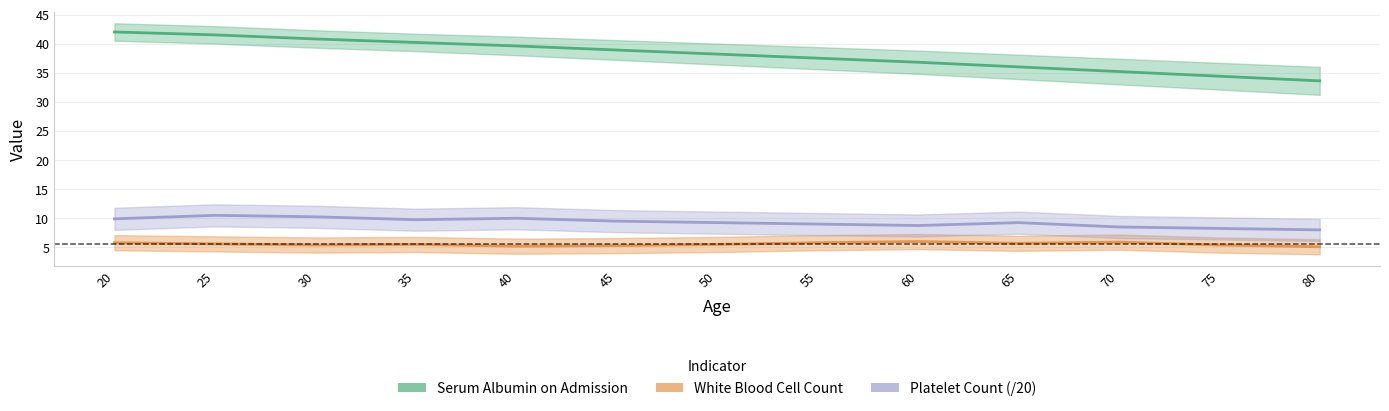

Count the number of categories in the chart.

13